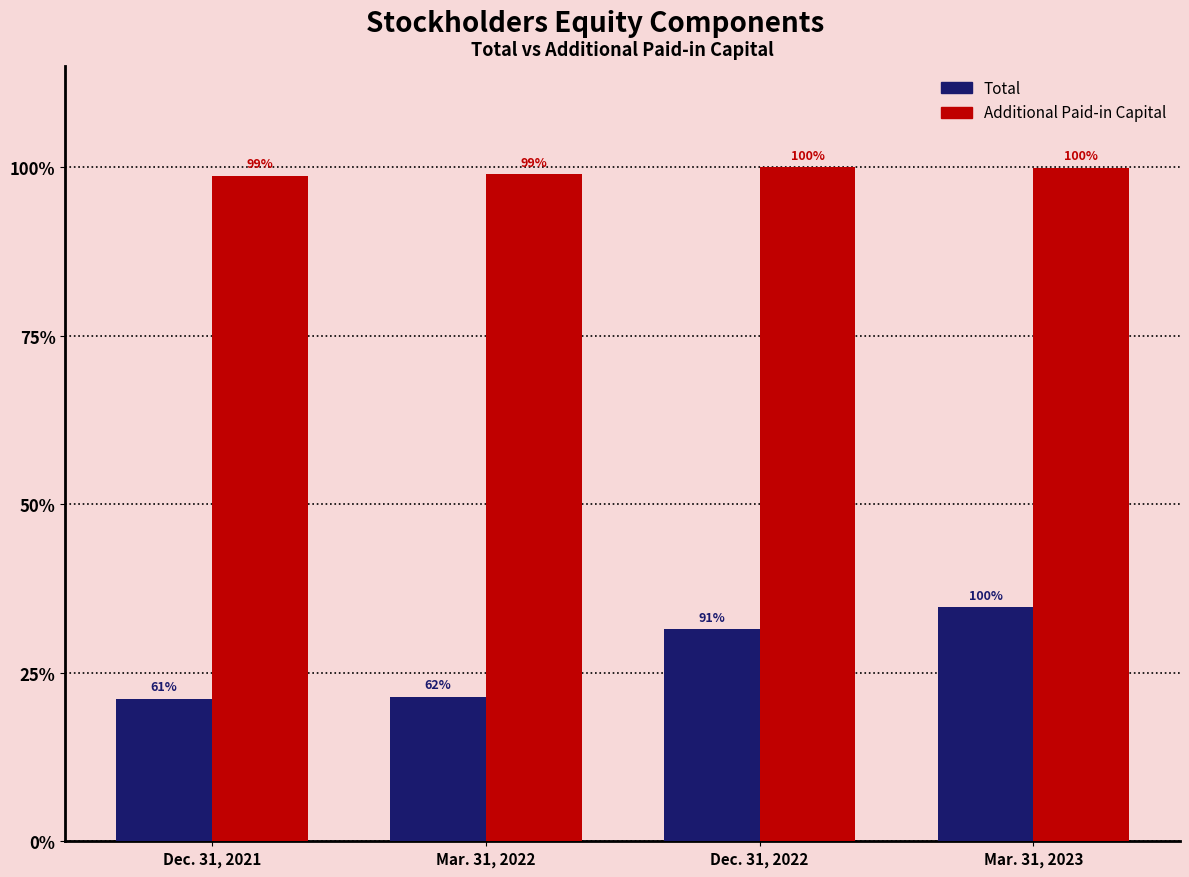

What are all the series names shown in the legend?

Total, Additional Paid-in Capital